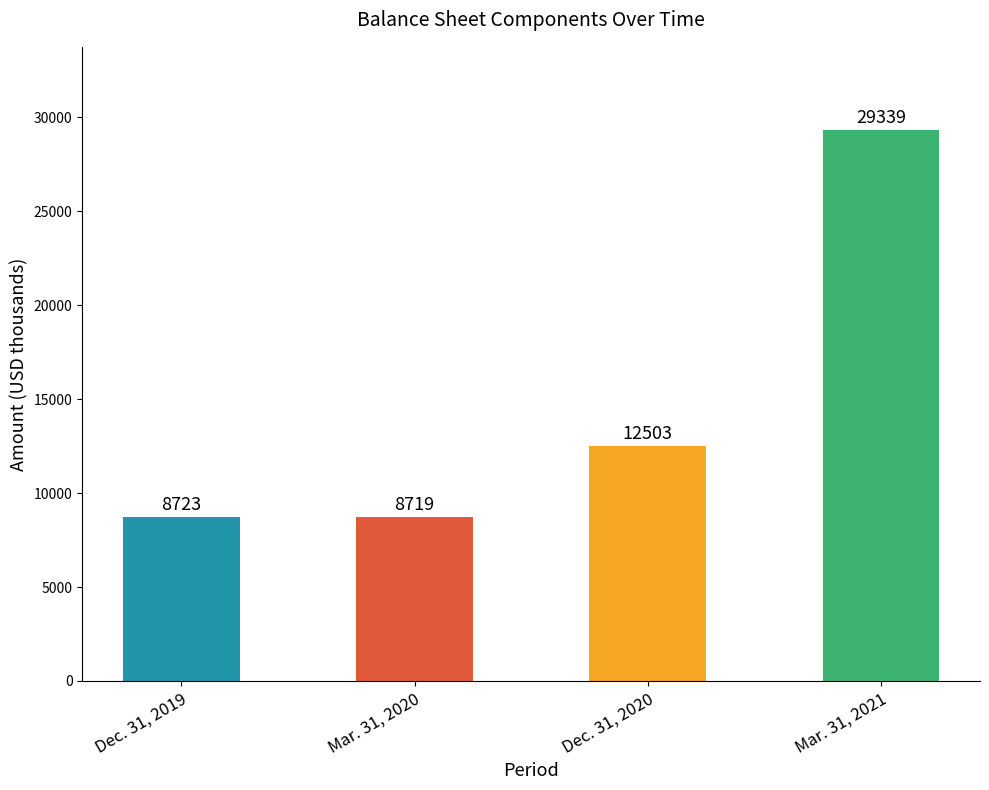

What position from the left is Mar. 31, 2021?

4